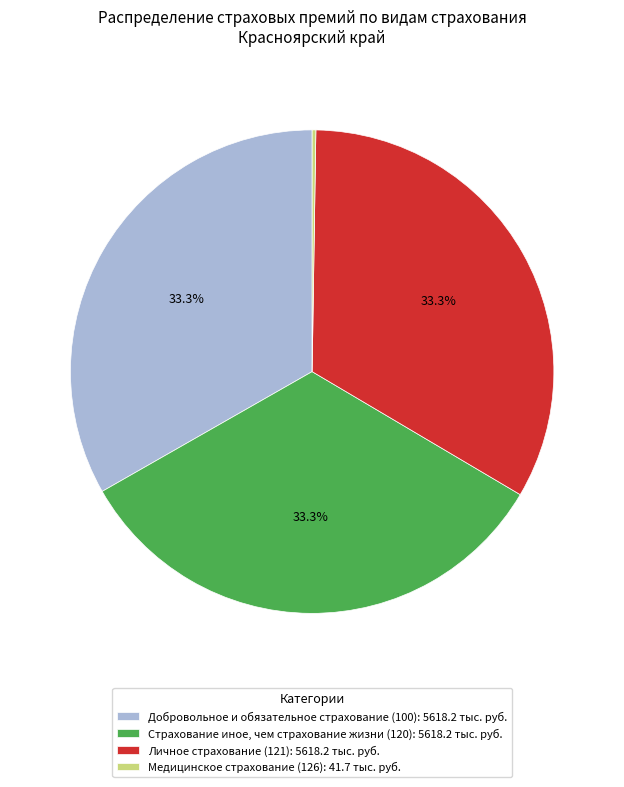

What percentage is the Личное страхование (121) slice, to the nearest percent?

33%